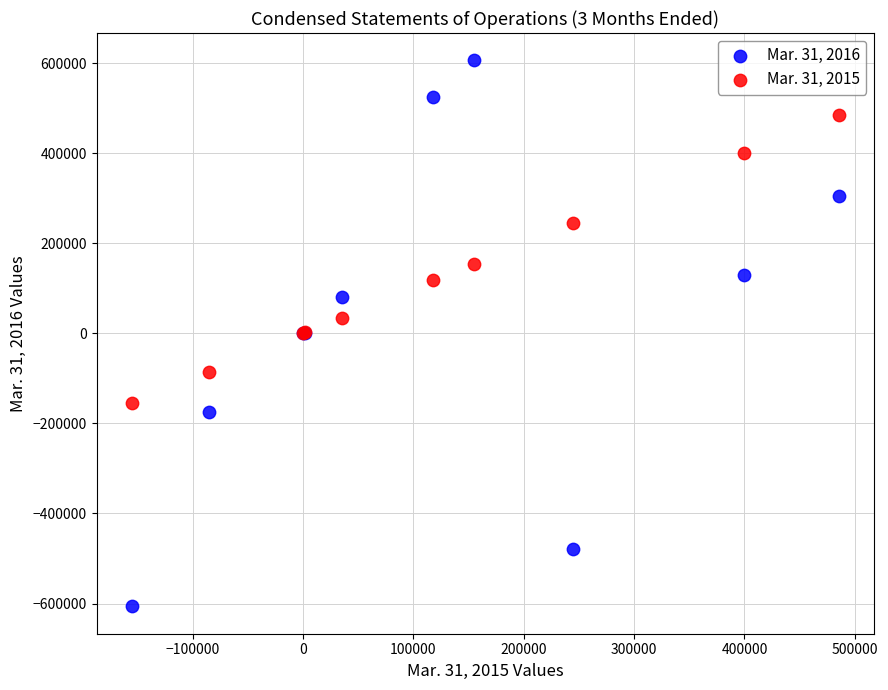

What is the X range (max minus min) for the scatter plot?

640377